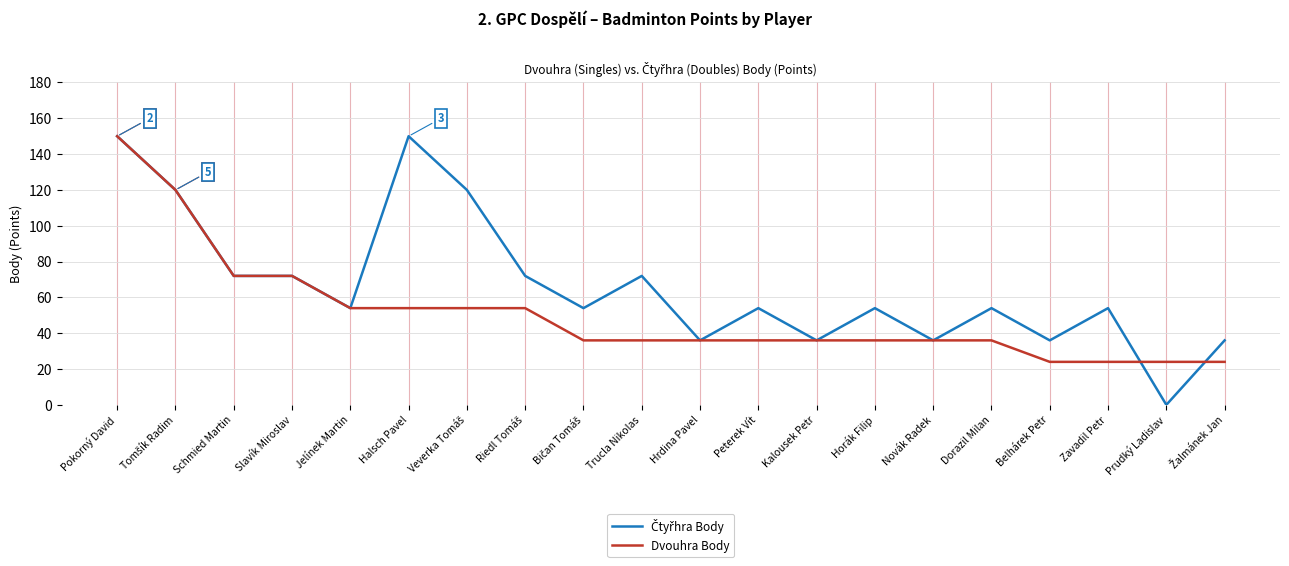

How many lines are shown in the chart?

2